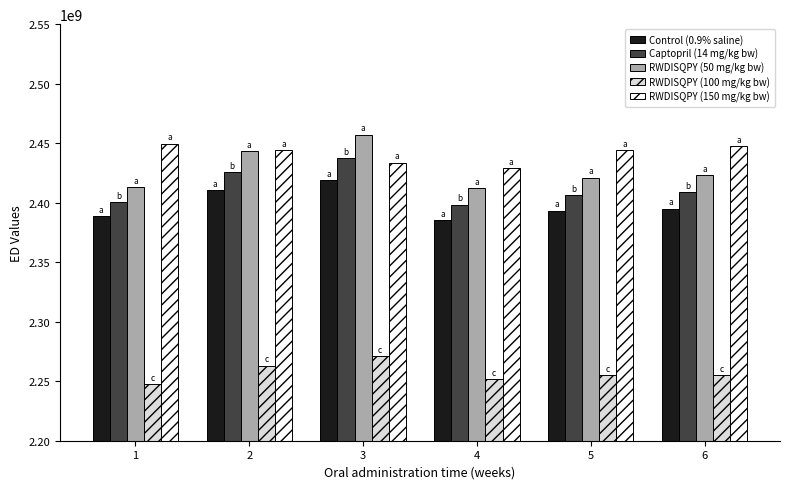

What is the greatest value displayed?

2457177005